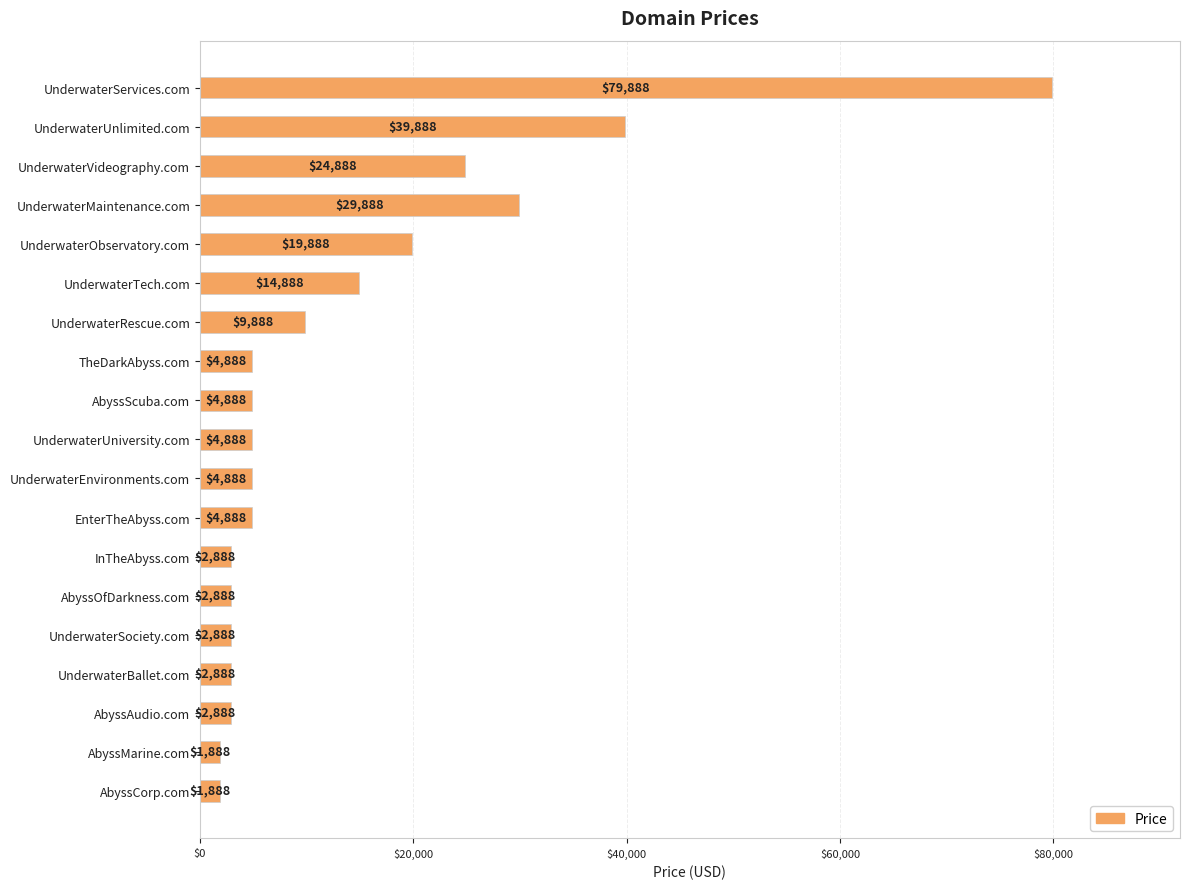

Which category has the highest value across all series?

UnderwaterServices.com